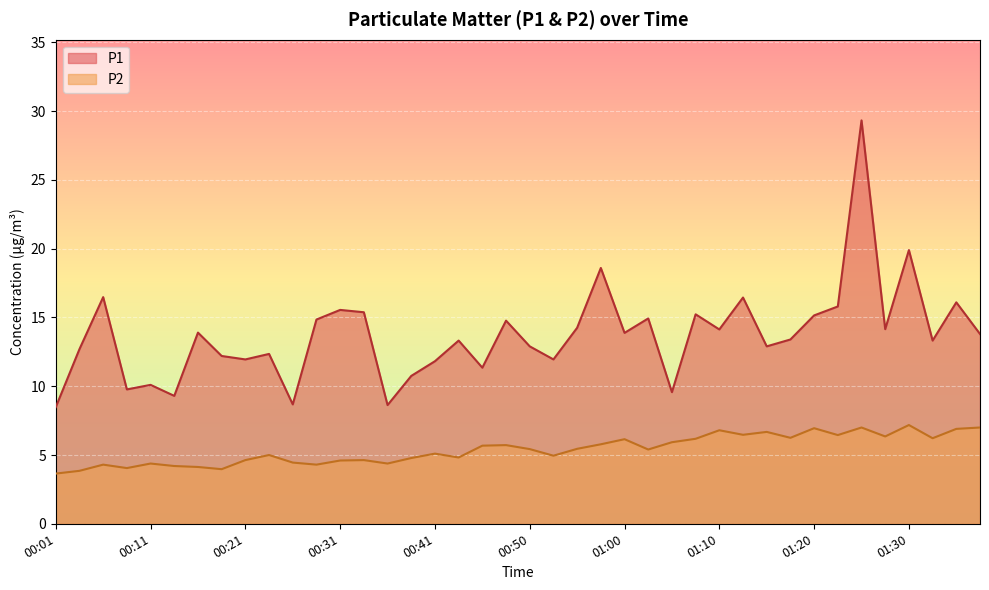

How many categories are shown in the chart?

40